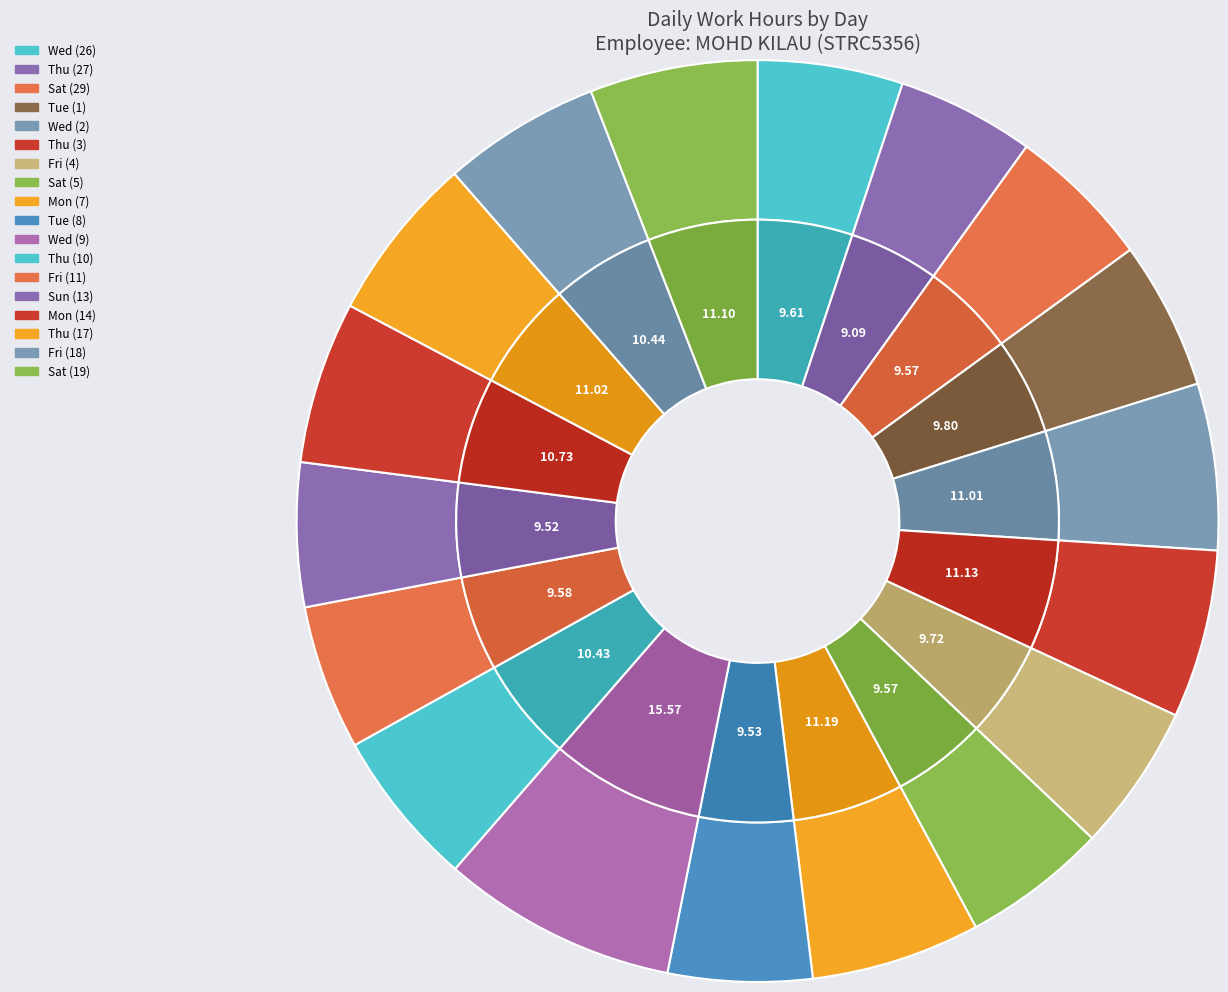

To the nearest percent, what is the average slice percentage?

6%